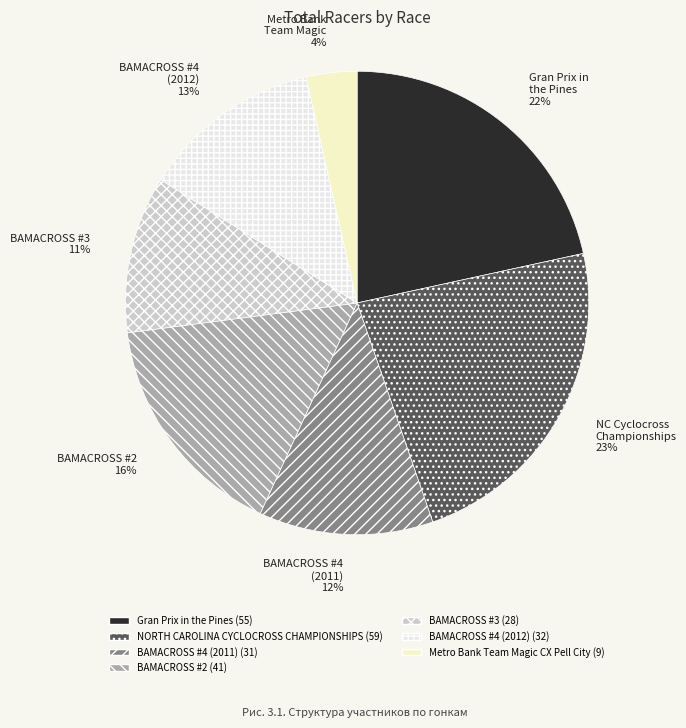

Approximately how many times larger is the value at NC Cyclocross Championships 23% compared to BAMACROSS #3 11%?

2.1